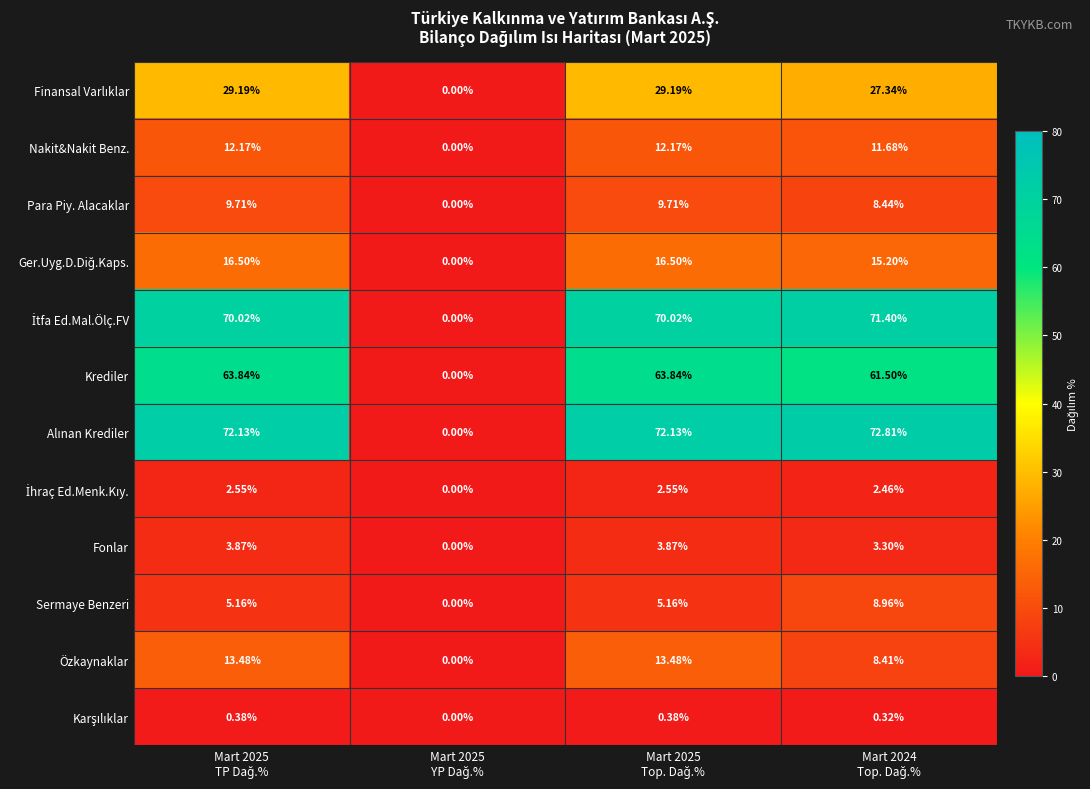

How many values in Krediler are above zero?

3